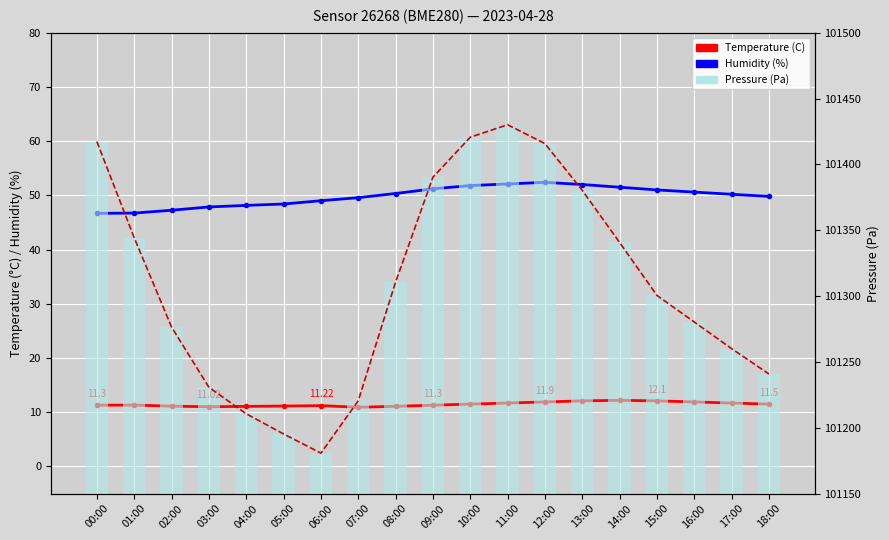

What is the spread (max minus min) of values at 09:00?

101378.9